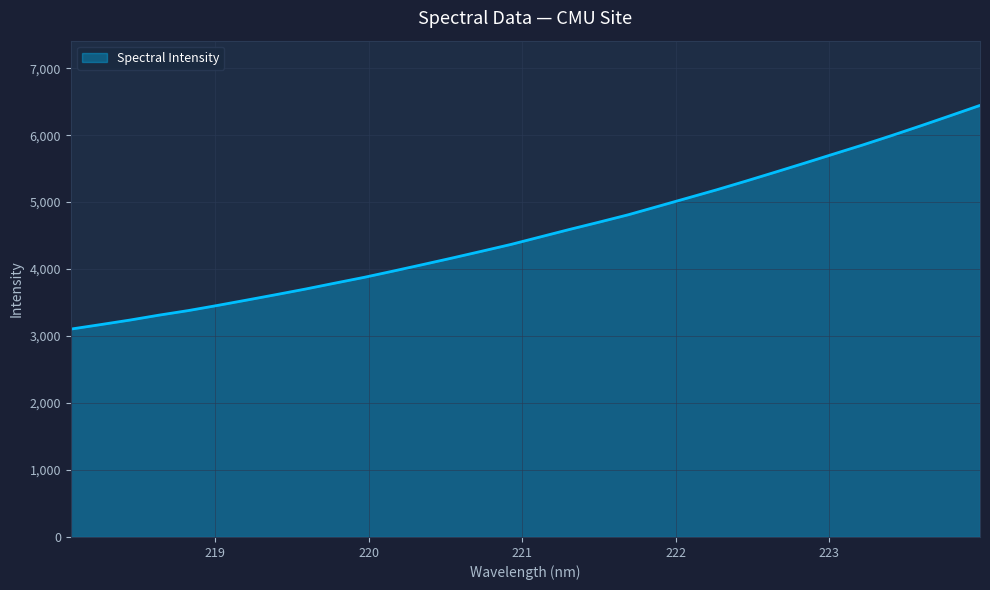

What is the difference between the maximum and minimum values?

3340.2